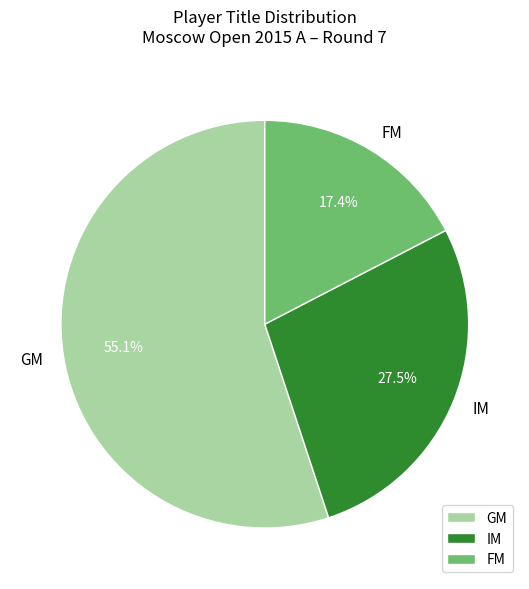

Between GM and FM, which is larger?

GM